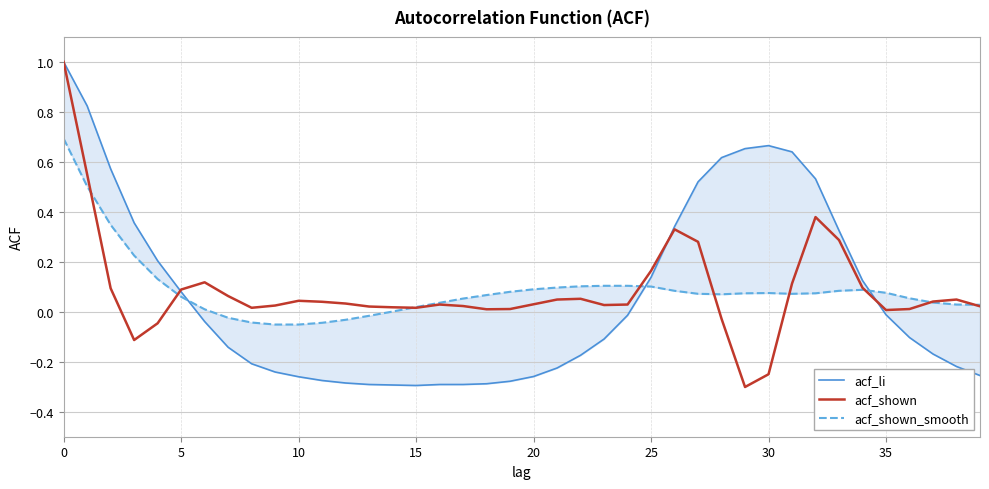

True or false: acf_shown and acf_li intersect in this chart.

True